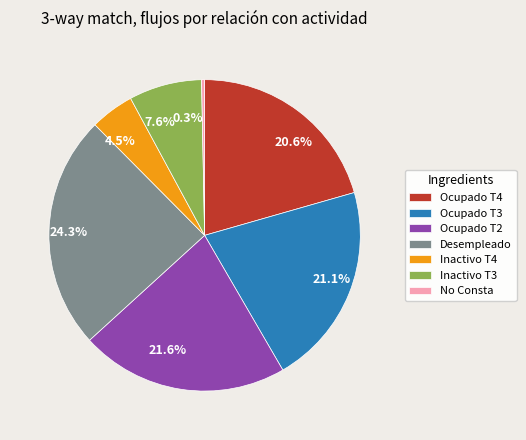

Does 0.3% account for over 50% of the chart?

No